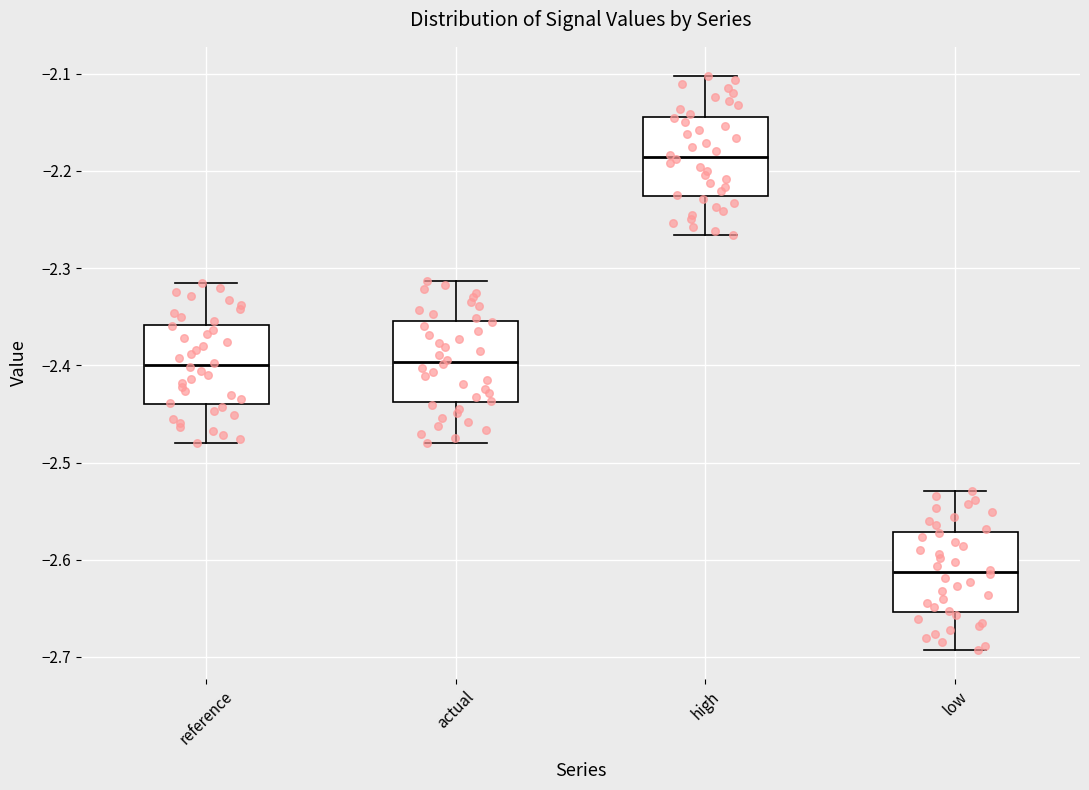

Which box's median line is the lowest?

low